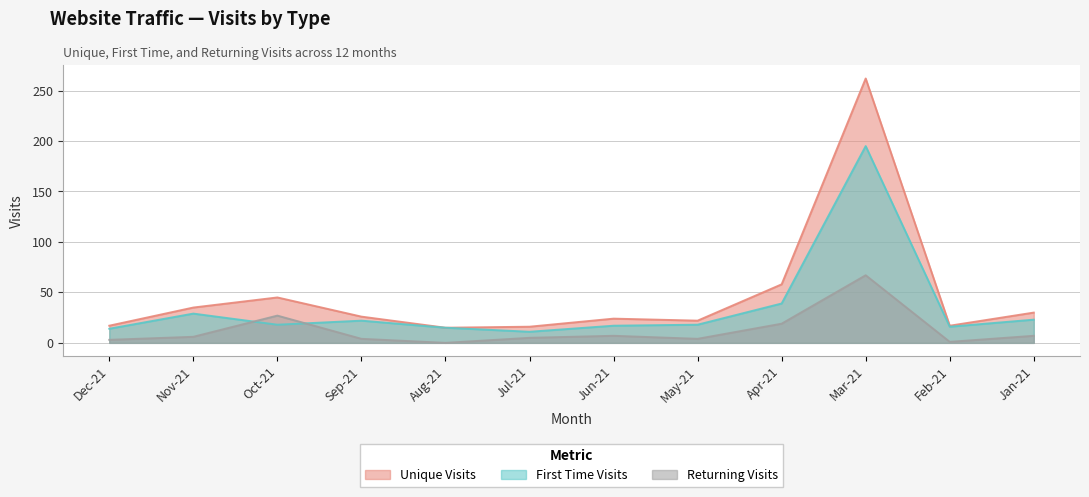

True or false: Returning Visits and Unique Visits cross at least once.

False